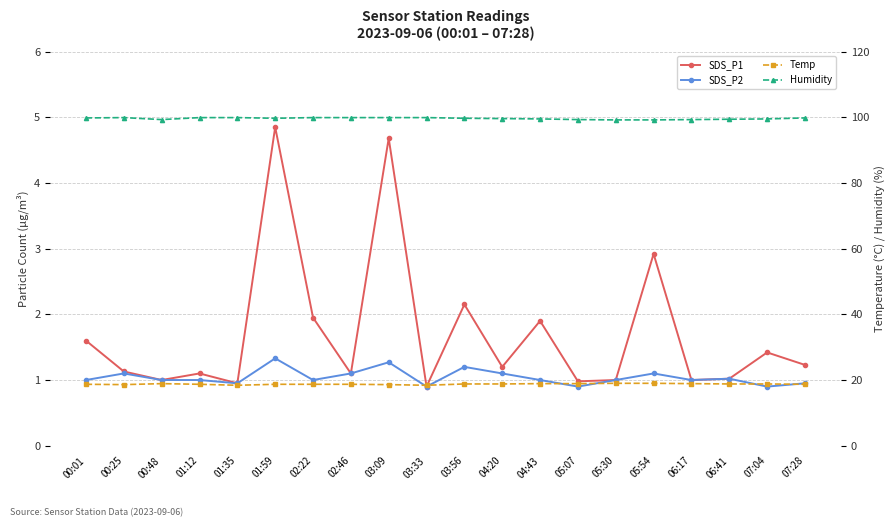

What is the label of the 6th point from the left?

01:59